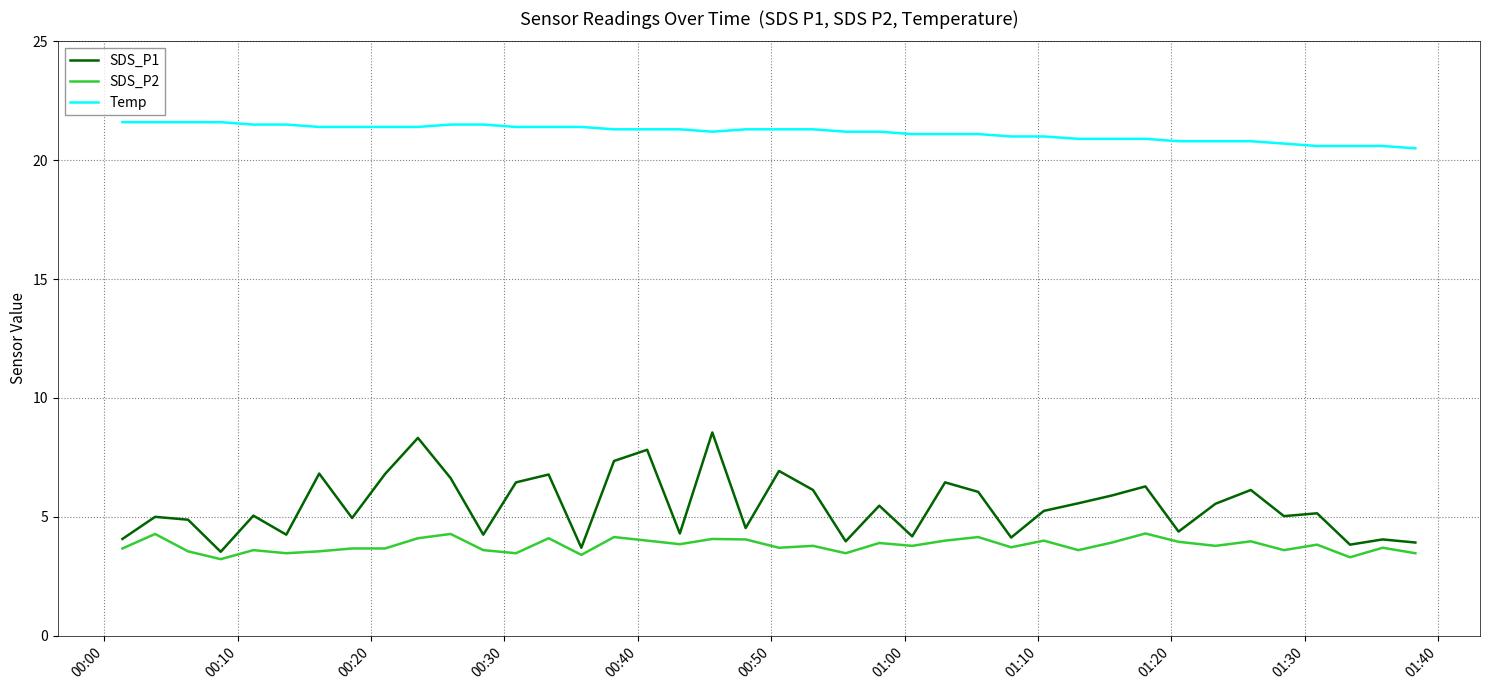

True or false: Temp and SDS_P2 intersect in this chart.

False